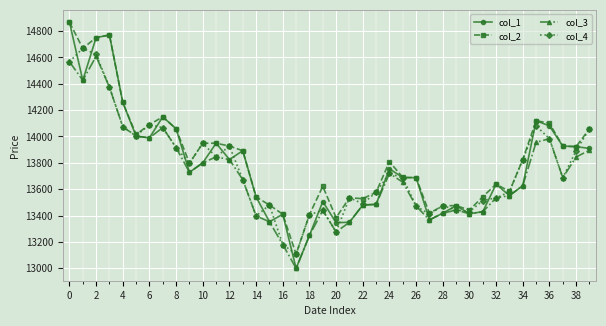

True or false: col_1 has more than 2 interior local peaks.

True